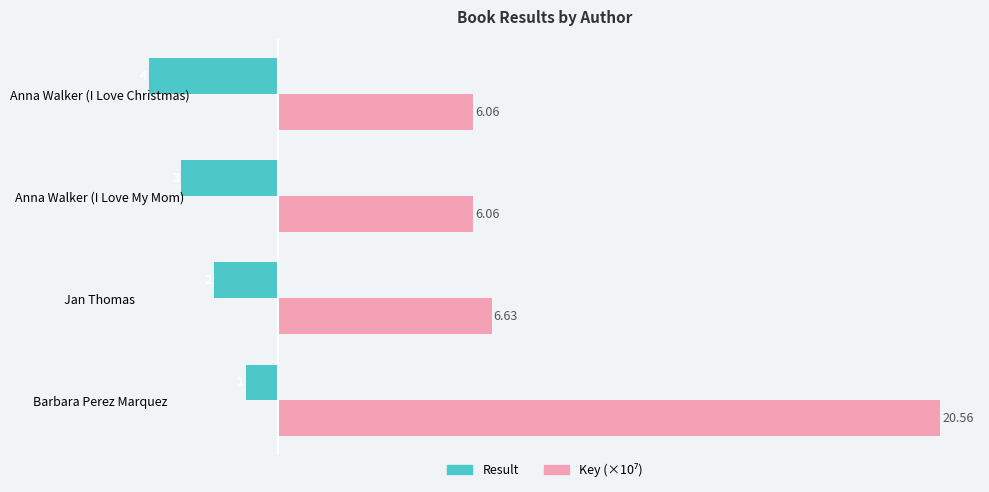

What is the sum of all Result values?

-10.0